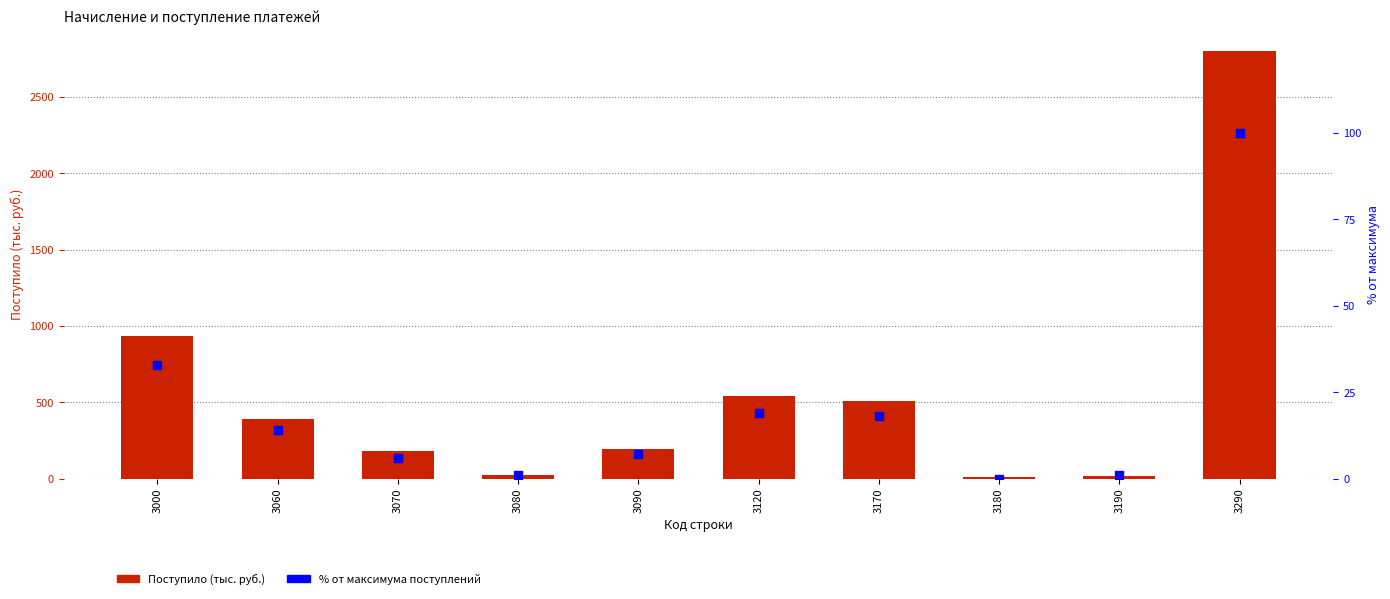

Is the value of Поступило at 3120 greater than the value of % от максимума at 3290?

Yes